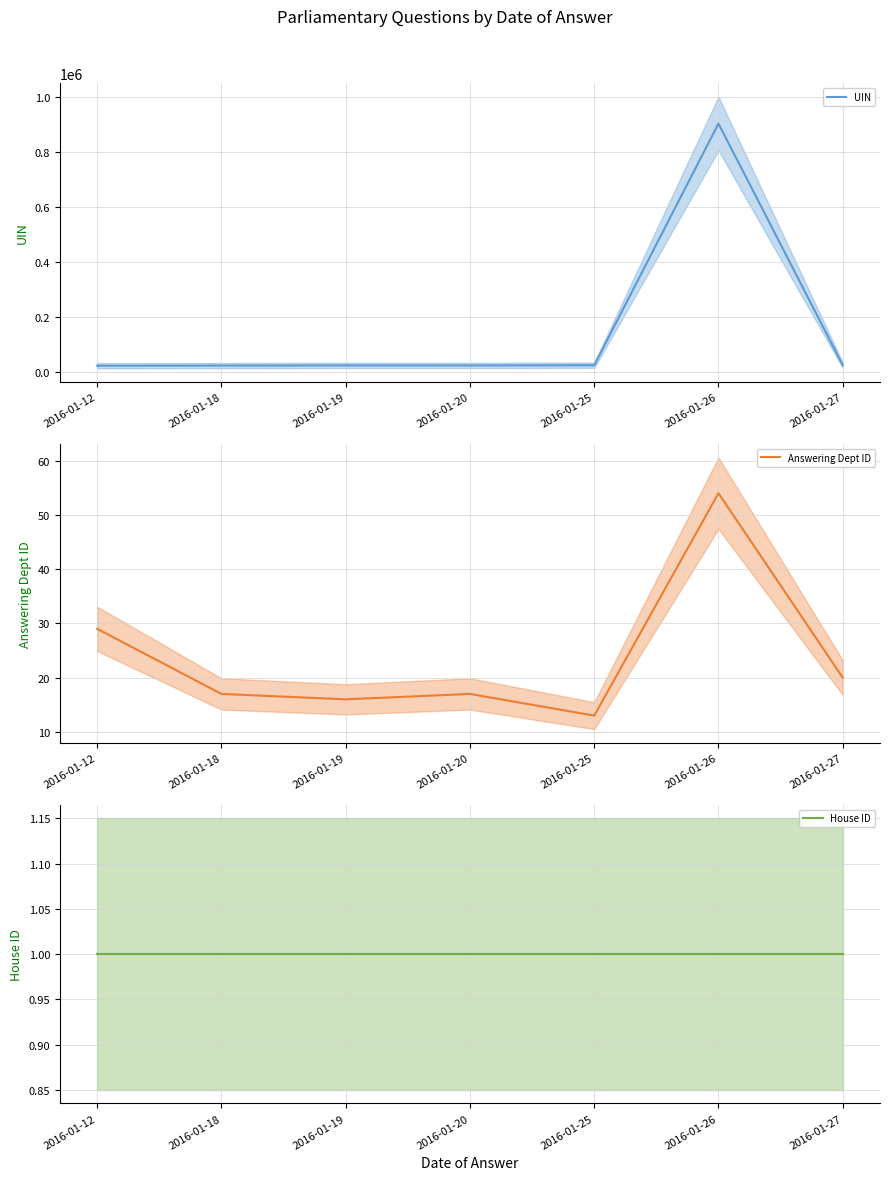

At which category is the sum across all series the highest?

2016-01-26